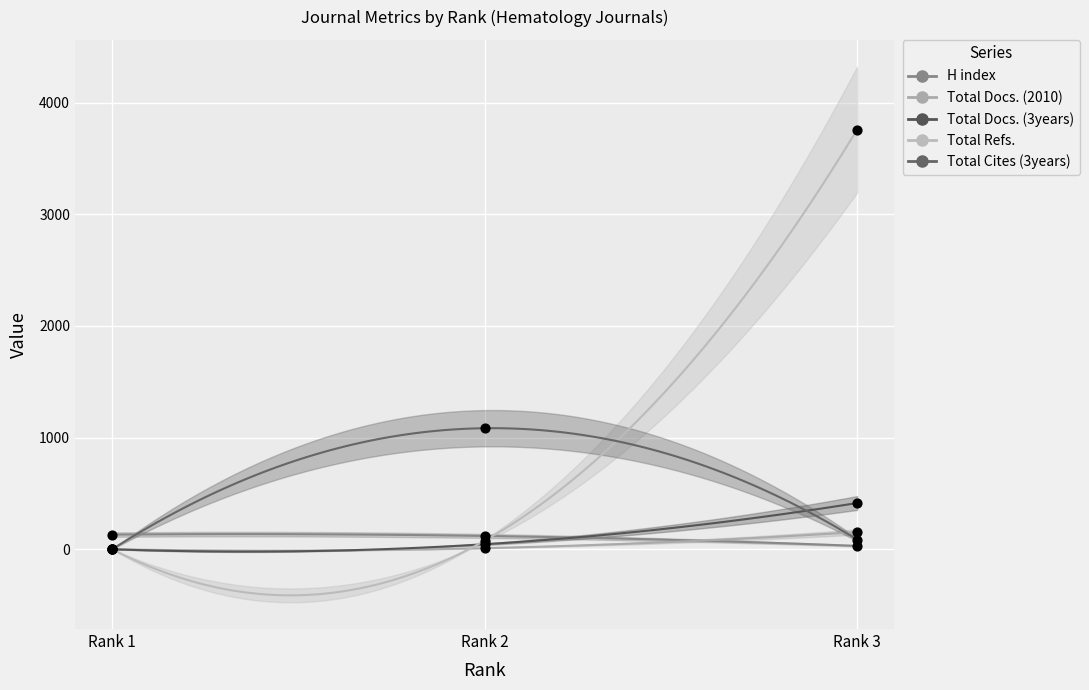

Is the value of Total Cites (3years) at Rank 3 greater than the value of Total Refs. at Rank 3?

No